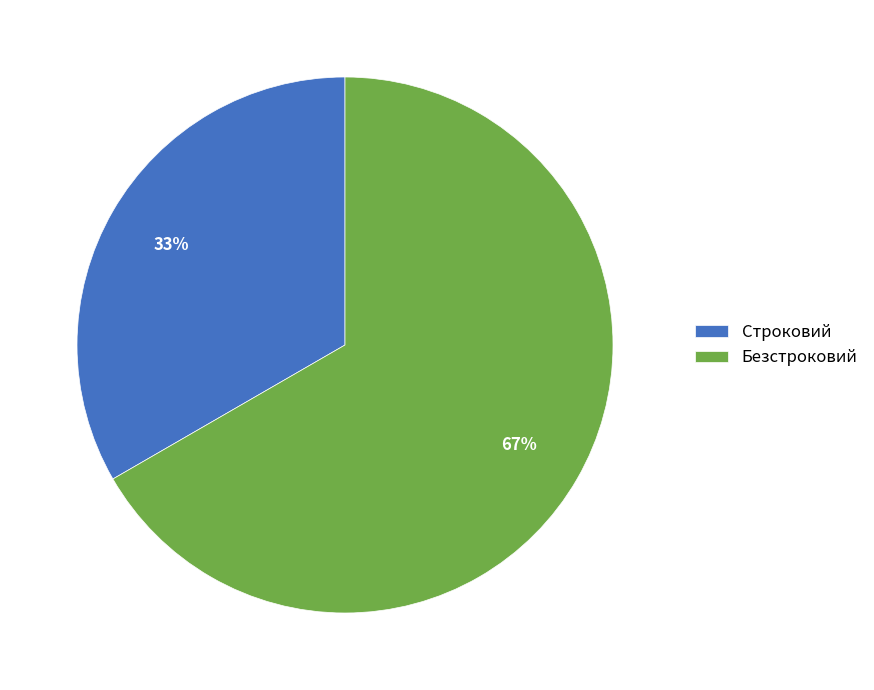

Between Строковий and Безстроковий, which is larger?

Безстроковий